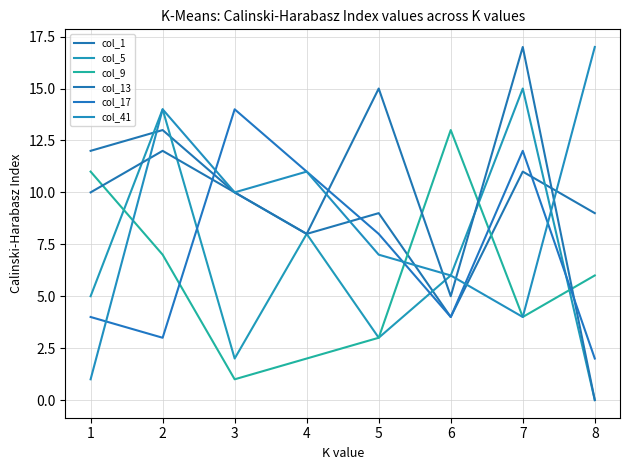

Which series has the widest spread of values?

col_13